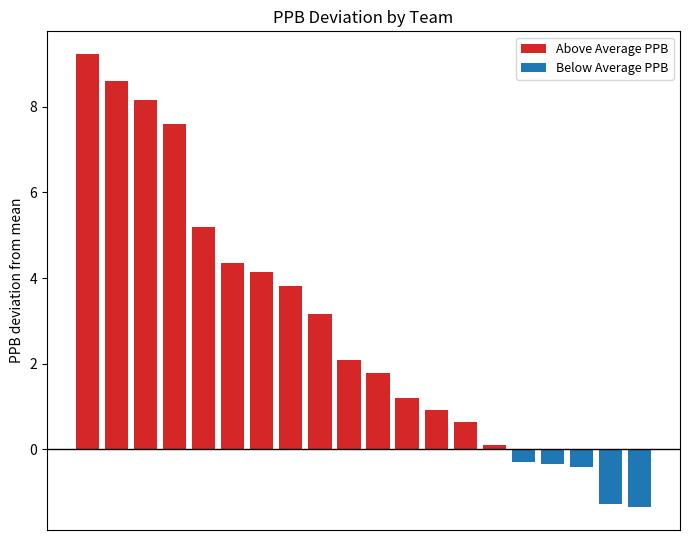

List the labels in order of Above Average PPB value, smallest first.

15, 16, 17, 18, 19, 14, 13, 12, 11, 10, 9, 8, 7, 6, 5, 4, 3, 2, 1, 0